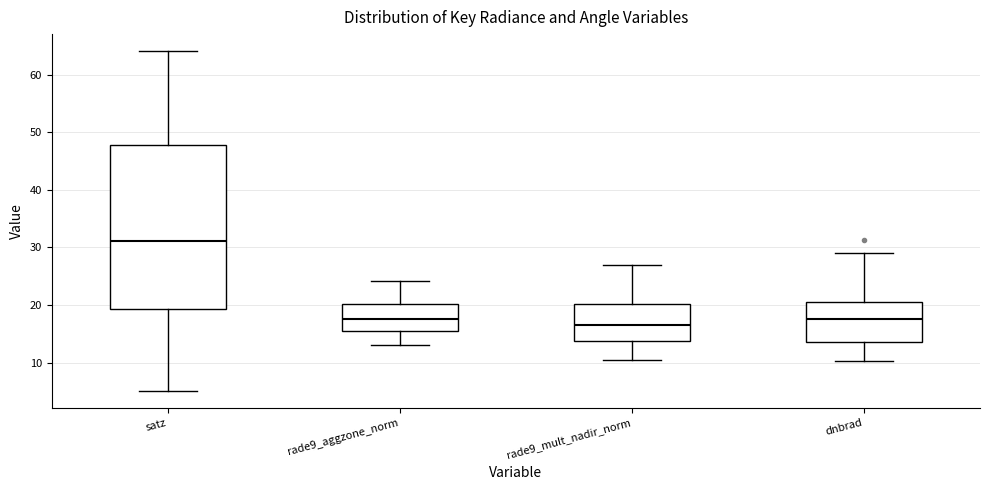

Where does the median line of the box for dnbrad sit on the y-axis? The values are not printed on the chart, so give them approximately, as read against the axis.

18